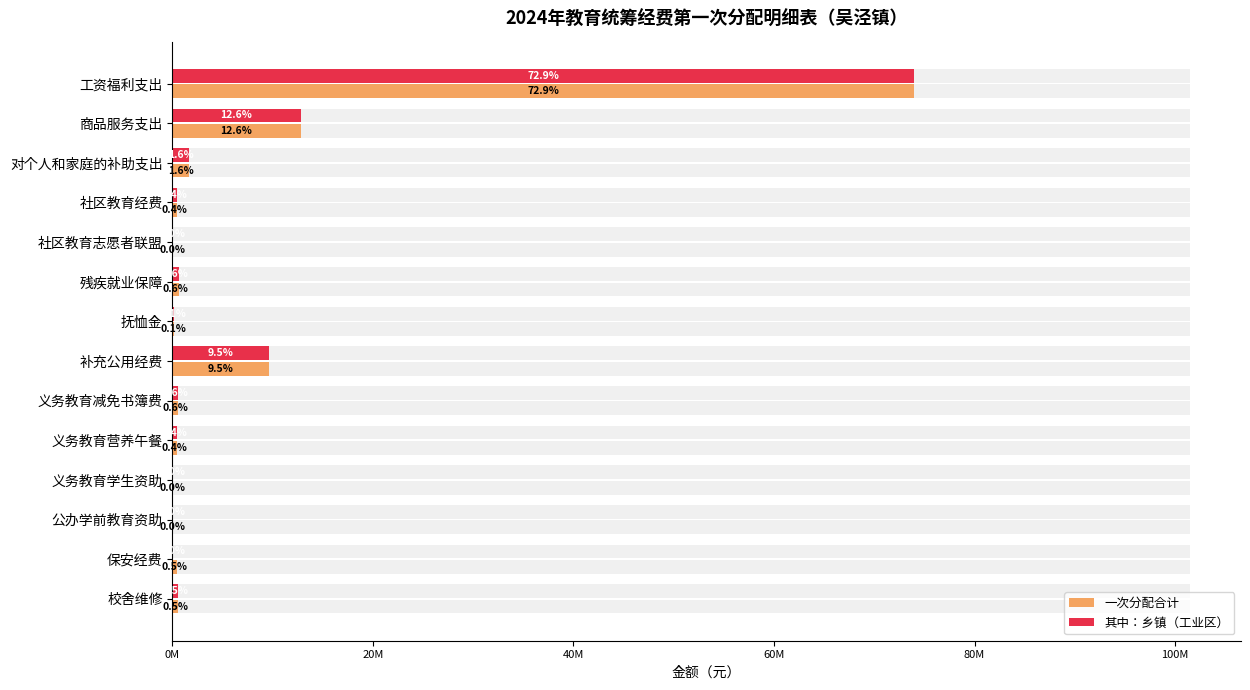

Count the number of data series in this chart.

2